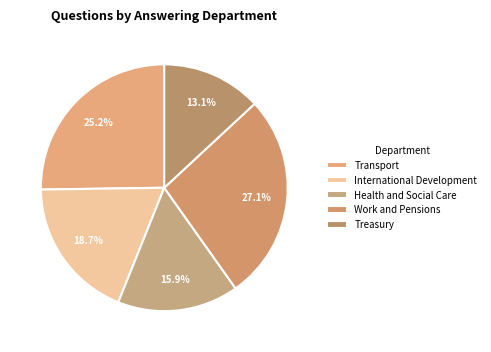

Which category has the biggest portion of the pie?

Work and Pensions